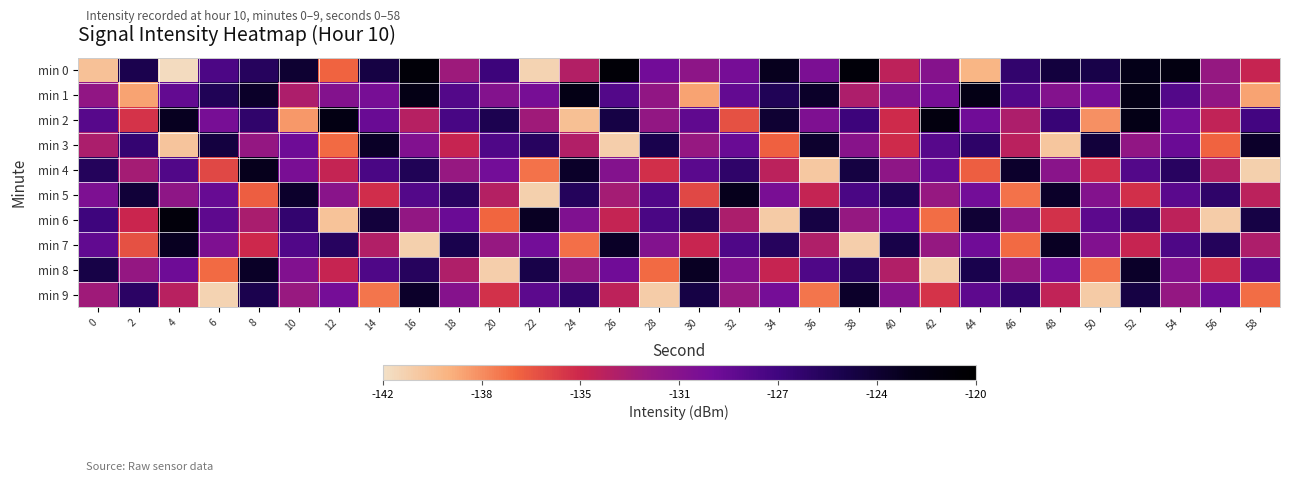

Reading right to left, list all the values displayed in this chart.

min 0: 58=-134.4	56=-132.0	54=-121.7	52=-122.3	50=-124.7	48=-124.2	46=-126.5	44=-139.8	42=-130.9	40=-133.9	38=-121.0	36=-130.3	34=-122.7	32=-130.0	30=-131.5	28=-129.7	26=-120.7	24=-133.4	22=-141.3	20=-127.2	18=-132.4	16=-120.9	14=-124.5	12=-137.0	10=-123.6	8=-125.7	6=-128.0	4=-141.7	2=-125.1	0=-140.4
min 1: 58=-139.1	56=-131.8	54=-128.3	52=-122.1	50=-130.1	48=-130.9	46=-128.3	44=-122.1	42=-130.1	40=-130.9	38=-133.2	36=-123.2	34=-125.4	32=-129.0	30=-139.1	28=-131.8	26=-128.3	24=-122.1	22=-130.1	20=-130.9	18=-128.3	16=-122.1	14=-130.1	12=-130.9	10=-133.2	8=-123.2	6=-125.4	4=-129.0	2=-139.1	0=-131.8
min 2: 58=-127.5	56=-134.1	54=-129.8	52=-122.2	50=-138.4	48=-126.9	46=-133.2	44=-129.7	42=-121.5	40=-134.8	38=-127.2	36=-130.5	34=-123.7	32=-136.3	30=-128.9	28=-131.8	26=-124.6	24=-140.2	22=-132.5	20=-125.1	18=-127.8	16=-133.6	14=-129.3	12=-121.9	10=-138.7	8=-126.4	6=-130.1	4=-122.8	2=-135.2	0=-128.5
min 3: 58=-123.3	56=-137.0	54=-129.4	52=-131.7	50=-124.1	48=-140.6	46=-133.8	44=-126.2	42=-128.5	40=-134.8	38=-131.1	36=-123.5	34=-136.9	32=-129.3	30=-132.1	28=-124.9	26=-141.0	24=-133.4	22=-125.8	20=-128.1	18=-134.4	16=-130.7	14=-123.1	12=-137.2	10=-129.6	8=-131.9	6=-124.3	4=-140.5	2=-126.7	0=-133.1
min 4: 58=-141.1	56=-133.5	54=-125.9	52=-128.3	50=-134.9	48=-131.2	46=-123.4	44=-136.8	42=-129.2	40=-131.6	38=-124.4	36=-140.7	34=-133.9	32=-126.3	30=-128.6	28=-135.0	26=-130.9	24=-123.2	22=-137.5	20=-129.8	18=-132.1	16=-125.4	14=-127.9	12=-134.3	10=-130.2	8=-122.6	6=-135.9	4=-128.2	2=-132.8	0=-125.6
min 5: 58=-133.9	56=-126.3	54=-128.6	52=-135.0	50=-130.9	48=-123.2	46=-137.5	44=-129.8	42=-132.1	40=-125.4	38=-127.9	36=-134.3	34=-130.2	32=-122.6	30=-135.9	28=-128.2	26=-132.8	24=-125.6	22=-141.1	20=-133.5	18=-125.9	16=-128.3	14=-134.9	12=-131.2	10=-123.4	8=-136.8	6=-129.2	4=-131.6	2=-124.0	0=-130.4
min 6: 58=-124.6	56=-140.9	54=-134.0	52=-126.4	50=-128.7	48=-135.1	46=-131.4	44=-123.8	42=-137.3	40=-129.7	38=-132.0	36=-124.5	34=-140.8	32=-133.1	30=-125.5	28=-127.9	26=-134.3	24=-130.6	22=-123.0	20=-137.1	18=-129.4	16=-131.8	14=-124.2	12=-140.4	10=-126.6	8=-133.0	6=-128.8	4=-121.2	2=-134.6	0=-127.3
min 7: 58=-133.2	56=-125.6	54=-128.0	52=-134.4	50=-130.7	48=-123.0	46=-137.2	44=-129.7	42=-132.0	40=-124.8	38=-141.0	36=-133.3	34=-125.7	32=-128.1	30=-134.5	28=-130.8	26=-123.1	24=-137.4	22=-129.8	20=-132.1	18=-124.9	16=-141.1	14=-133.4	12=-125.8	10=-128.2	8=-134.7	6=-130.5	4=-122.9	2=-136.3	0=-129.0
min 8: 58=-128.6	56=-135.0	54=-130.9	52=-123.2	50=-137.5	48=-129.8	46=-132.1	44=-124.9	42=-141.1	40=-133.4	38=-125.8	36=-128.1	34=-134.4	32=-130.7	30=-123.0	28=-137.2	26=-129.7	24=-132.0	22=-124.8	20=-141.0	18=-133.3	16=-125.7	14=-128.1	12=-134.4	10=-130.7	8=-123.1	6=-137.2	4=-129.6	2=-131.9	0=-124.7
min 9: 58=-137.3	56=-129.6	54=-131.9	52=-124.5	50=-140.8	48=-134.1	46=-126.5	44=-128.8	42=-135.2	40=-131.0	38=-123.3	36=-137.6	34=-129.9	32=-132.2	30=-124.6	28=-140.9	26=-134.0	24=-126.4	22=-128.7	20=-135.1	18=-131.0	16=-123.3	14=-137.6	12=-129.9	10=-132.2	8=-125.0	6=-141.3	4=-133.7	2=-126.1	0=-132.5